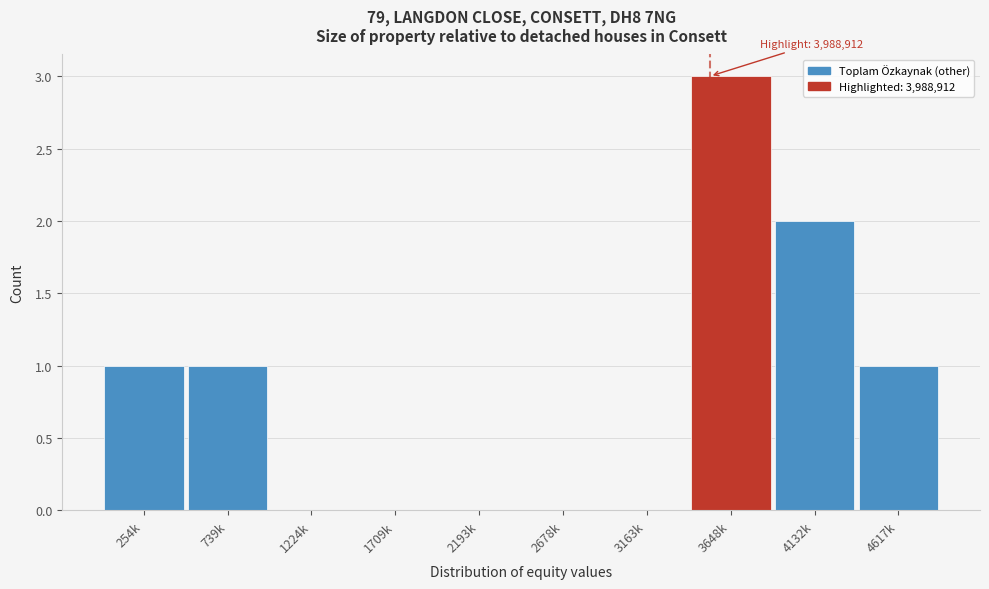

Reading left to right, list all the values displayed in this chart.

254k=1	739k=1	1224k=0	1709k=0	2193k=0	2678k=0	3163k=0	3648k=3	4132k=2	4617k=1